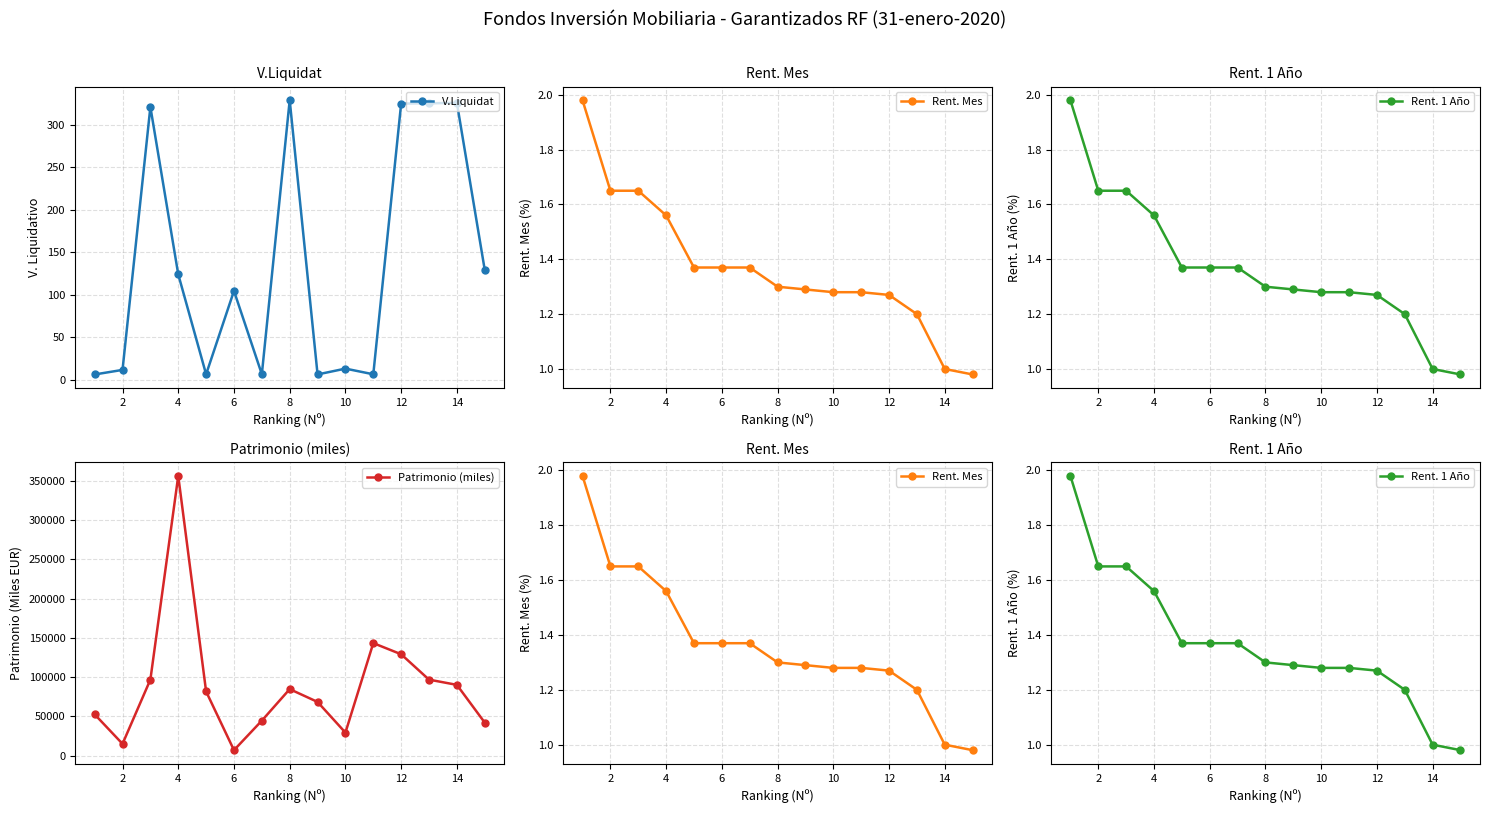

What is the highest value of the Patrimonio (miles) series?

356416